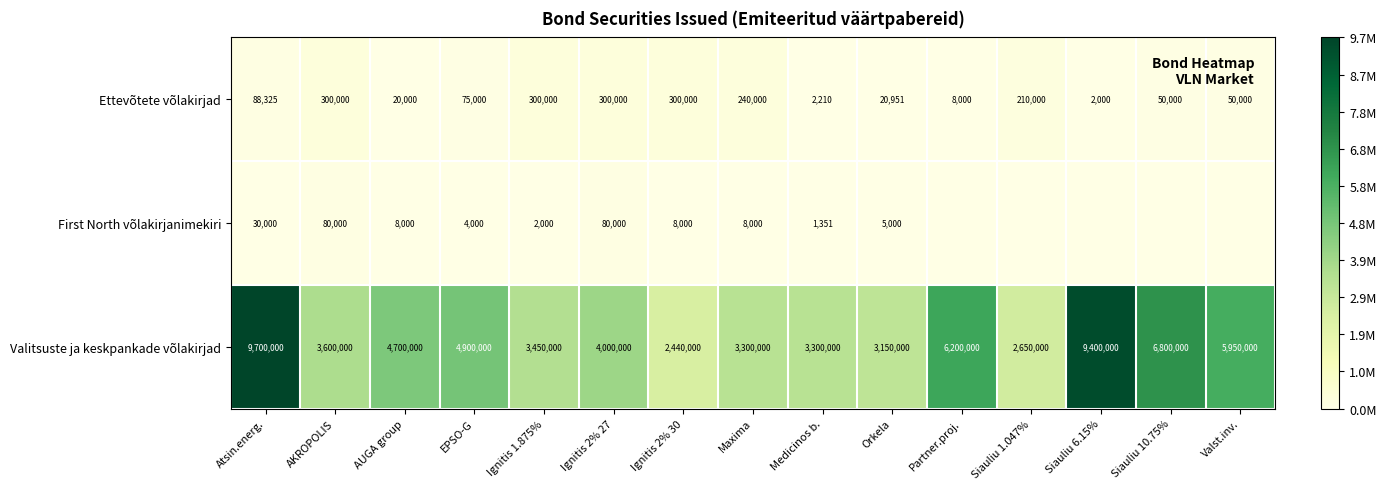

Rank the series at Atsin.energ. from highest to lowest value.

Valitsuste ja keskpankade võlakirjad, Ettevõtete võlakirjad, First North võlakirjanimekiri